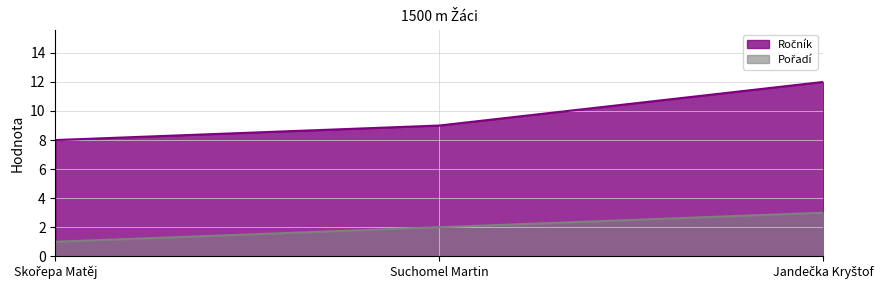

What is the label of the 1st point from the left?

Skořepa Matěj